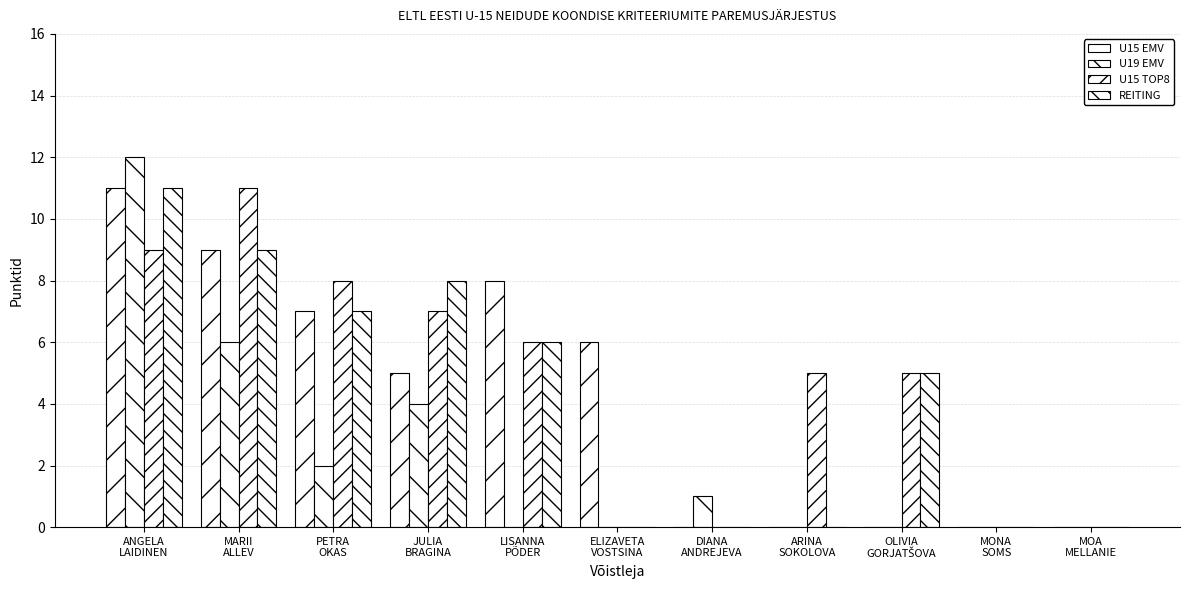

How many series are shown in this chart?

4